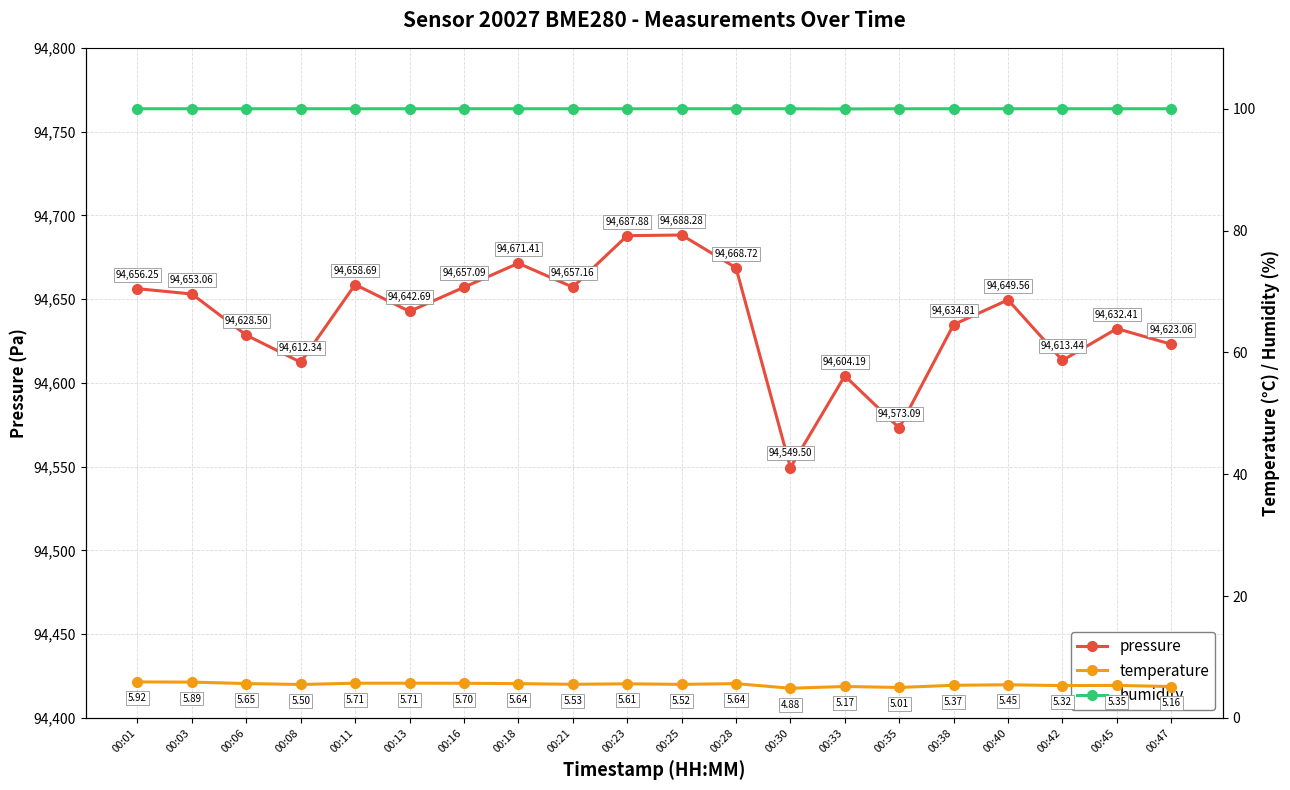

What is the sum of all pressure values?

1892762.1